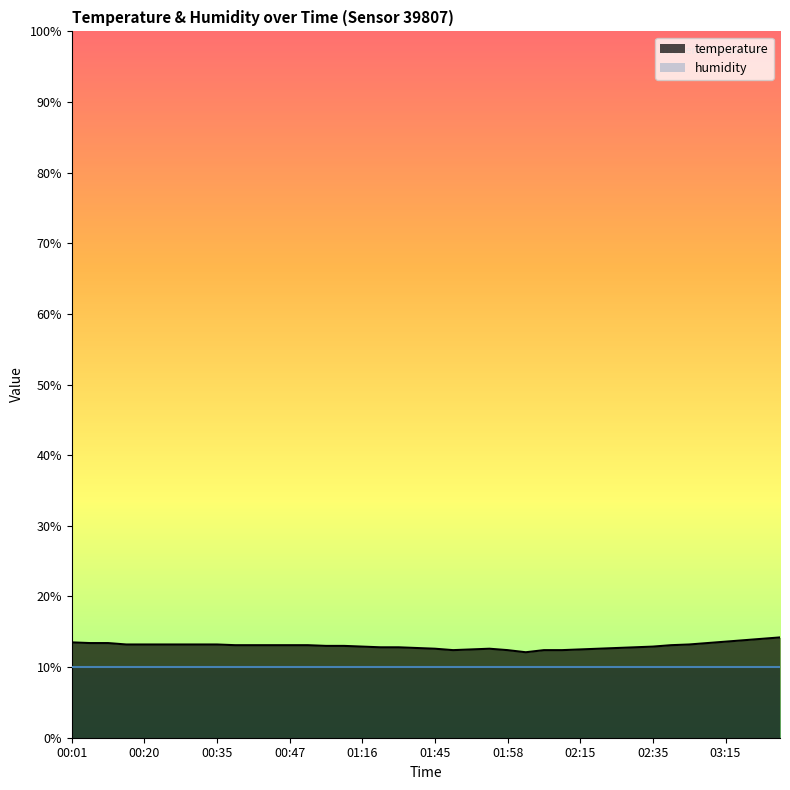

True or false: there are more than 1 points higher than both neighbors.

False